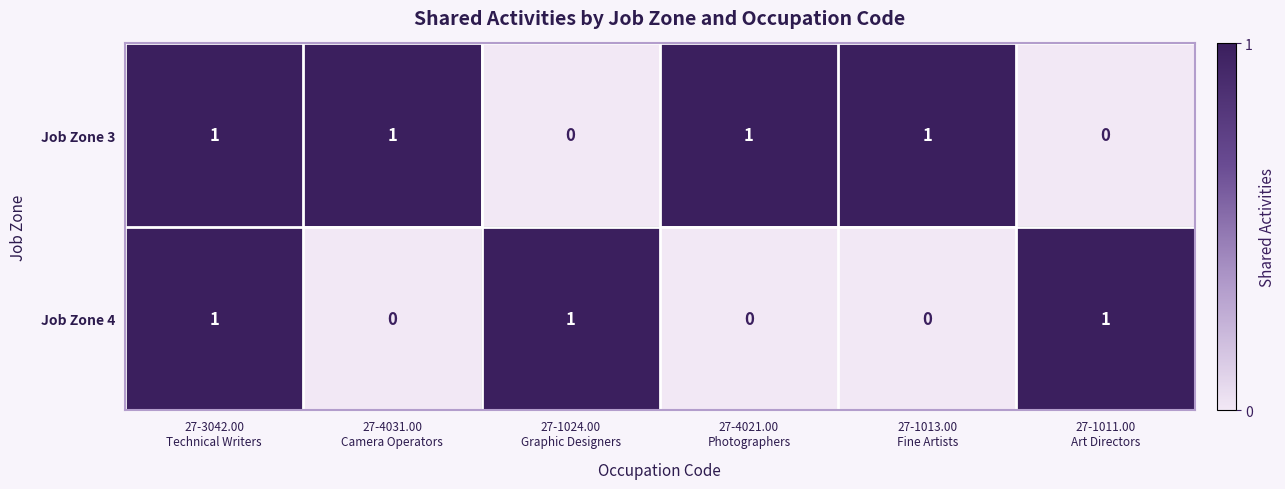

Reading right to left, what are all the values shown in this chart?

Job Zone 3: 0	1	1	0	1	1
Job Zone 4: 1	0	0	1	0	1